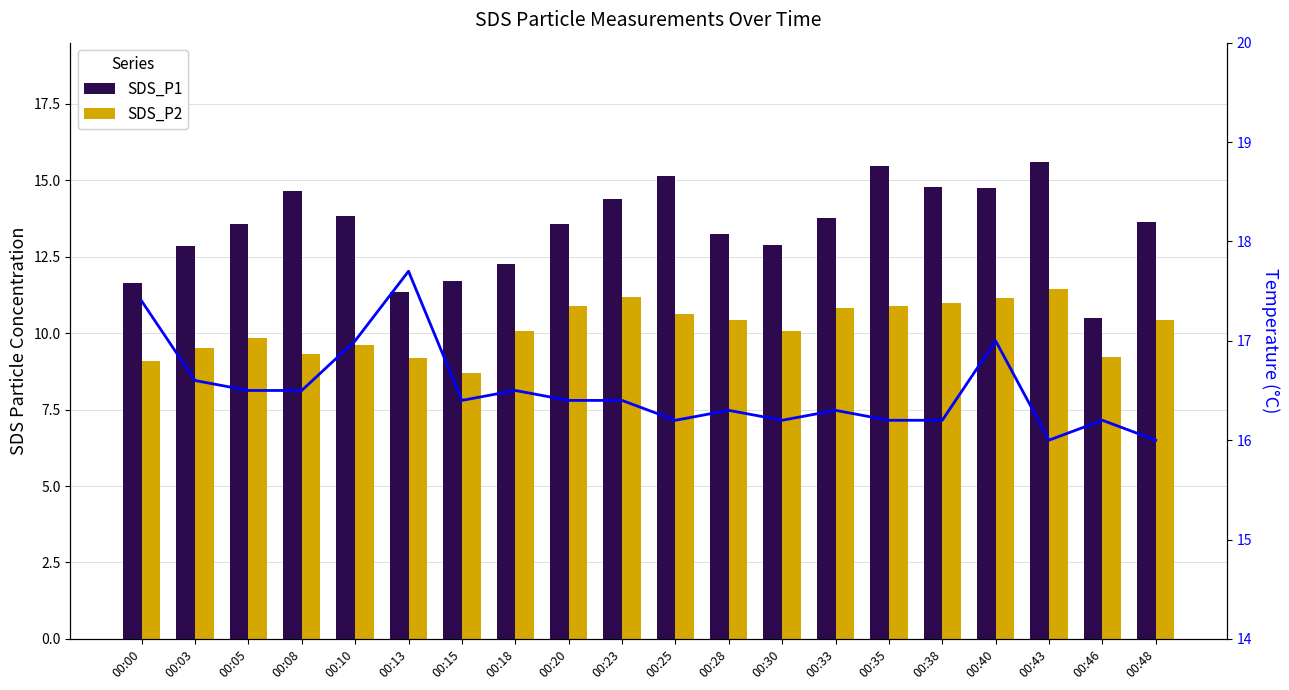

List the series in order of their overall mean, highest first.

Temperature, SDS_P1, SDS_P2